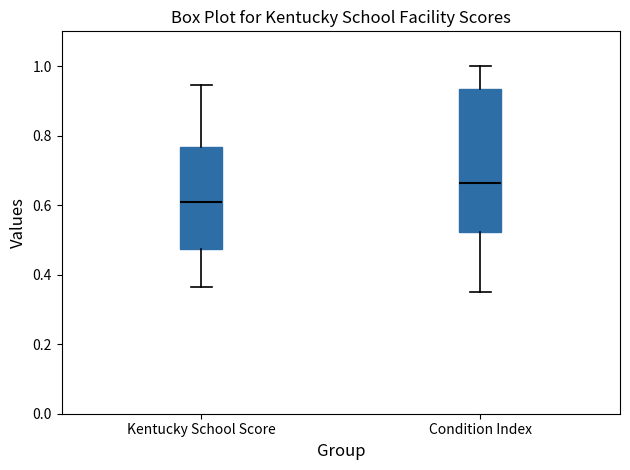

Where is the lower edge of the box for Kentucky School Score on the y-axis? The values are not printed on the chart, so give them approximately, as read against the axis.

0.48